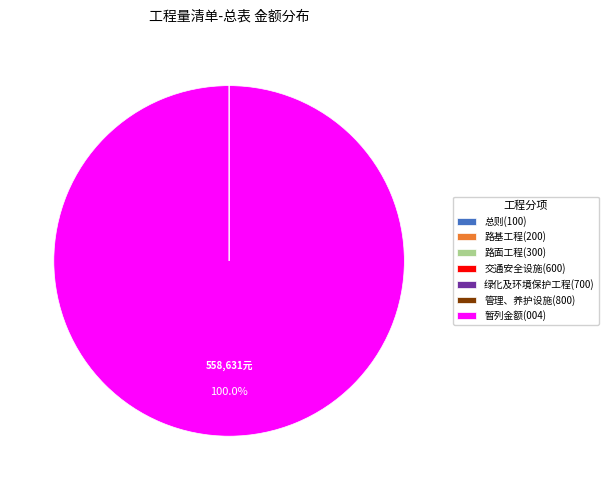

Which slice is the largest?

暂列金额(004)